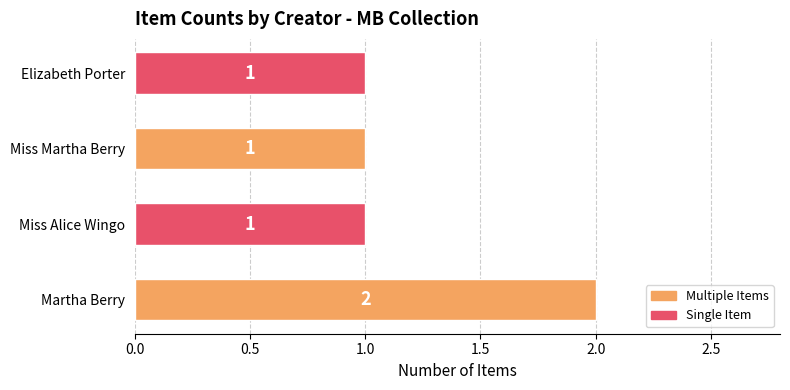

At which category does the chart reach its peak across all series?

Martha Berry